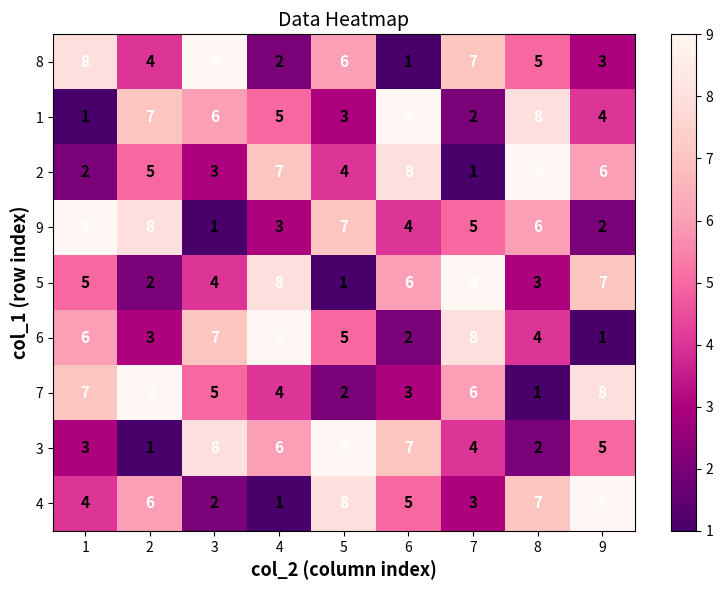

Rank the series at 6 from highest to lowest value.

1, 2, 3, 5, 4, 9, 7, 6, 8